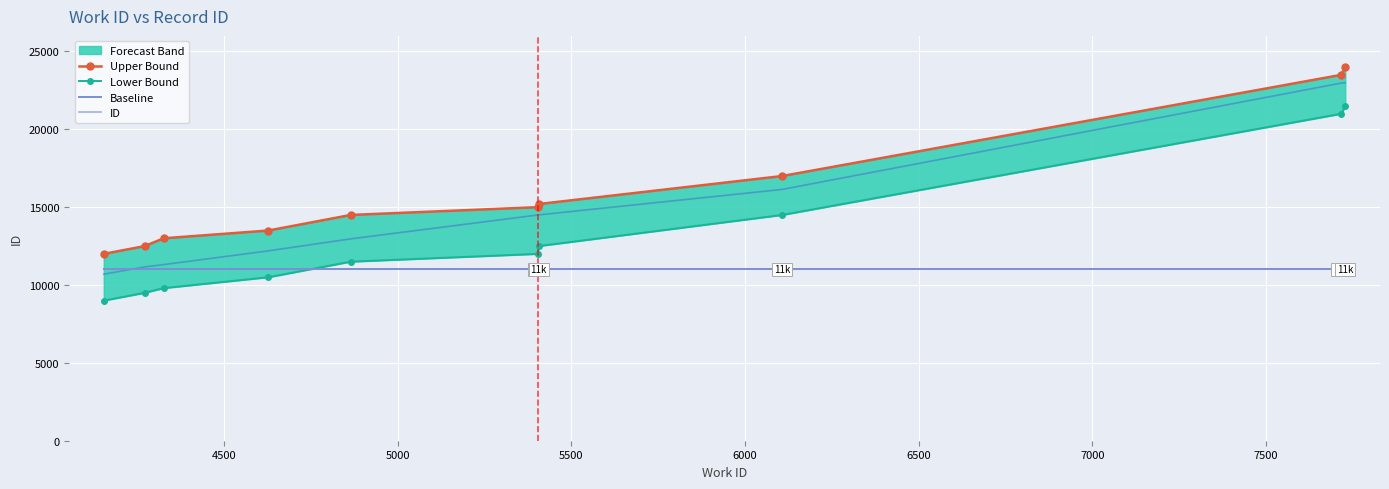

True or false: Upper Bound and ID cross at least once.

False